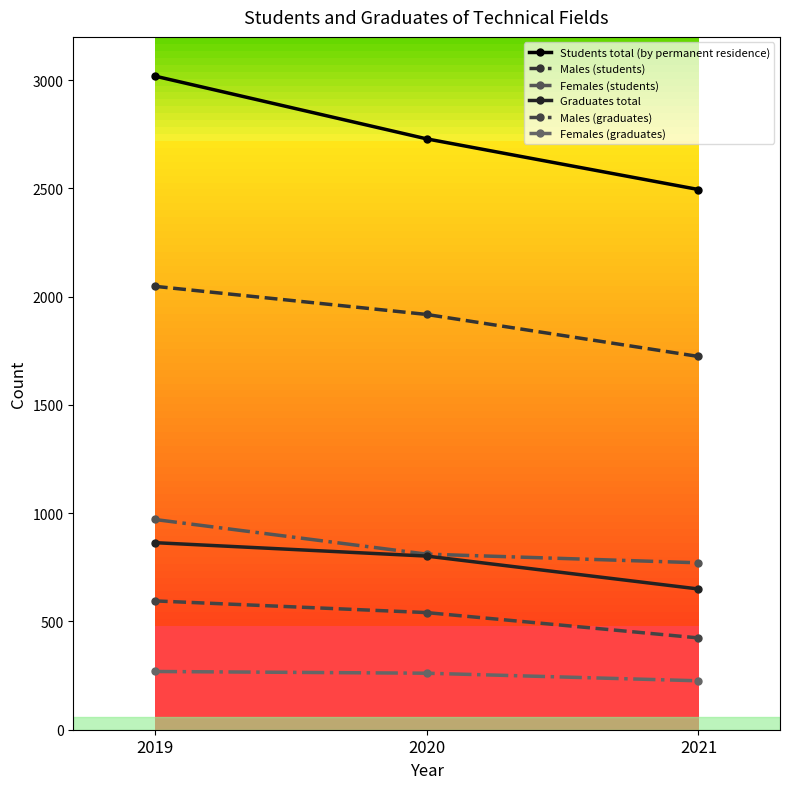

What is the sum of the Students total (by permanent residence) values at 2020 and 2021?

5224